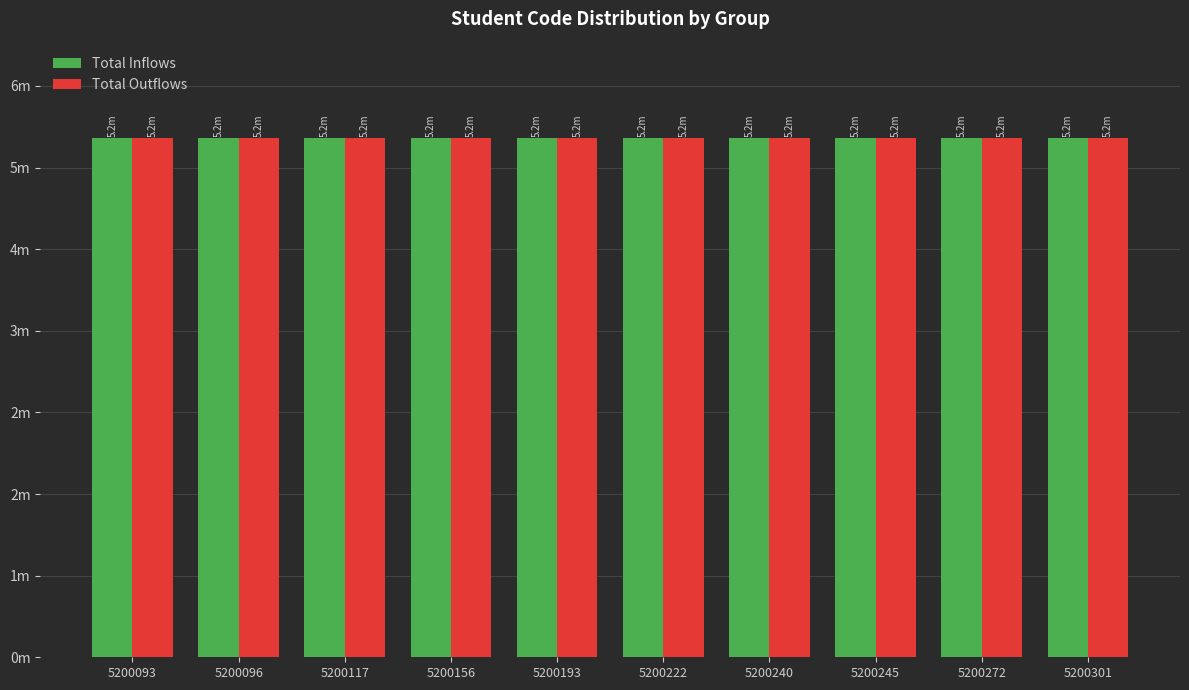

What are all the series names shown in the legend?

Total Inflows, Total Outflows